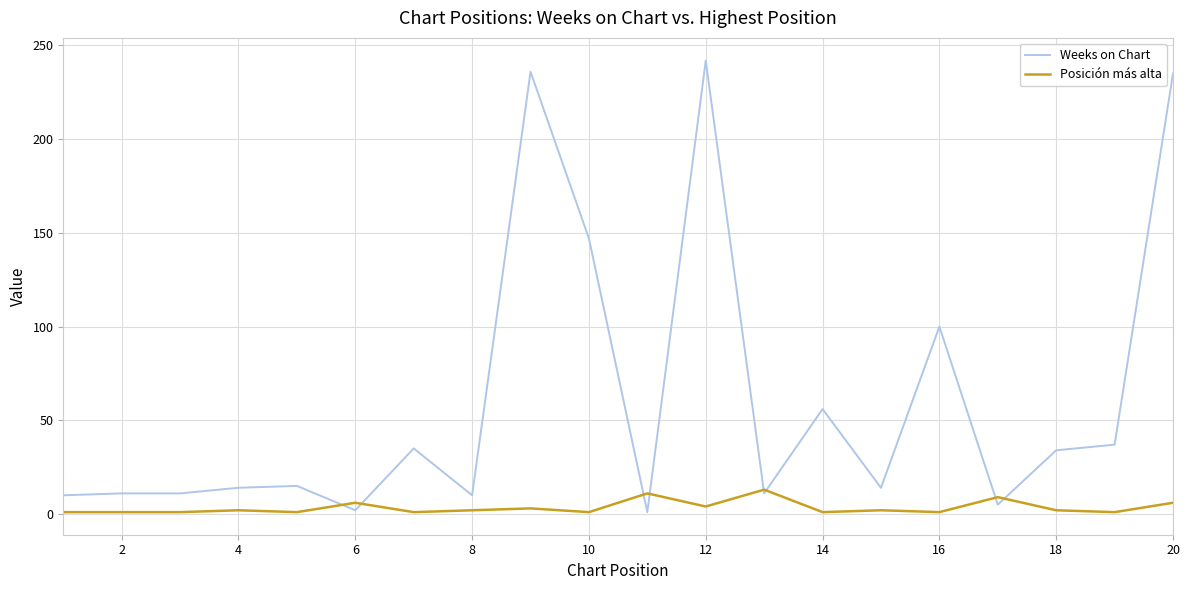

Which series has the largest range (max minus min)?

Weeks on Chart